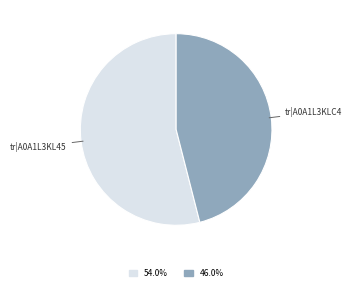

Does any single category account for the majority?

Yes